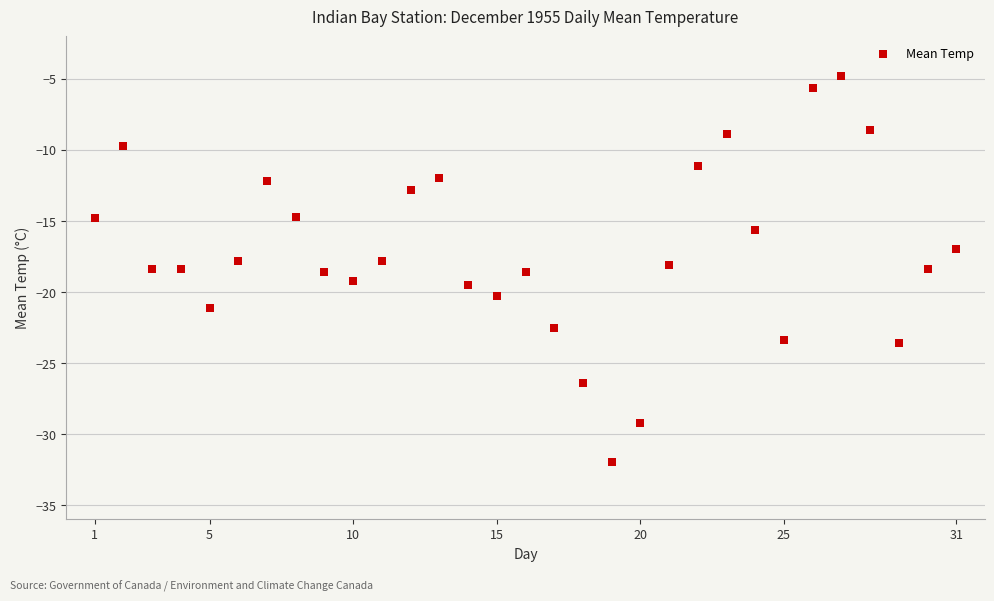

What is the range of Y values (max minus min)?

27.2